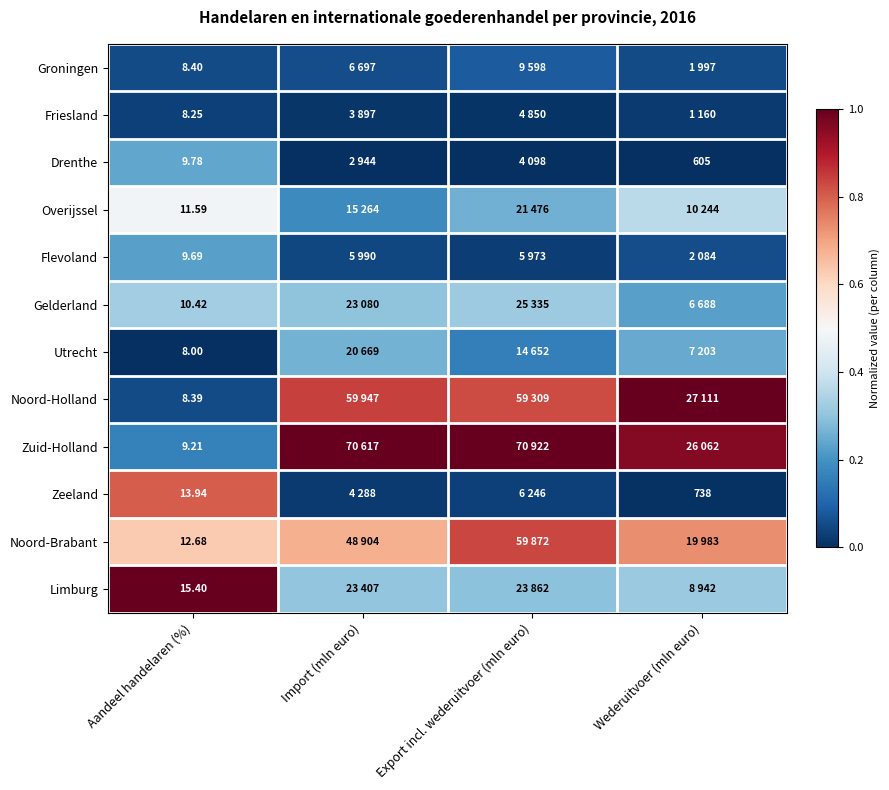

Rank the series at Aandeel handelaren (%) from highest to lowest value.

Limburg, Zeeland, Noord-Brabant, Overijssel, Gelderland, Drenthe, Flevoland, Zuid-Holland, Groningen, Noord-Holland, Friesland, Utrecht